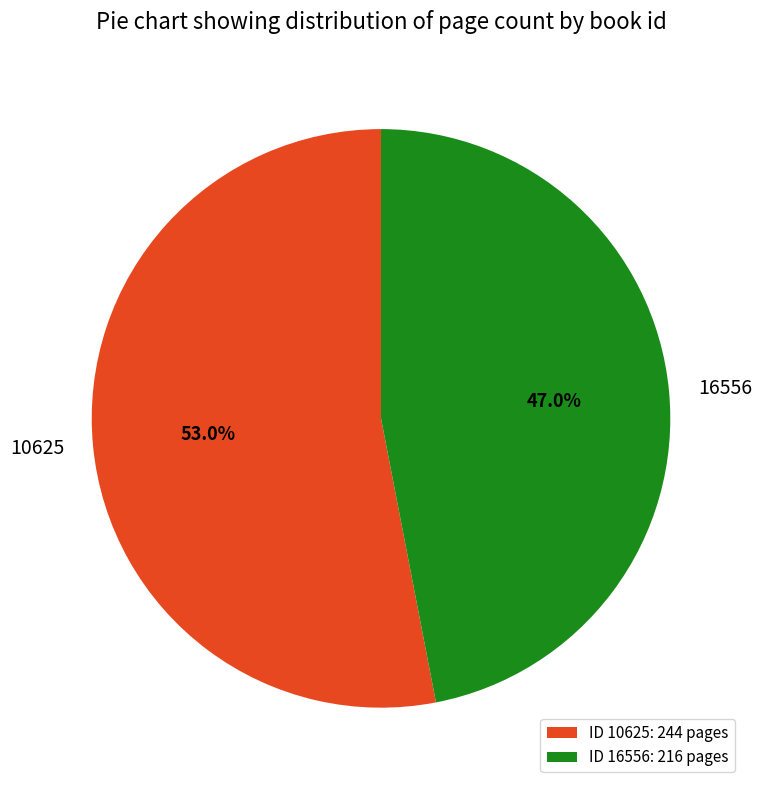

Which category accounts for the majority?

10625